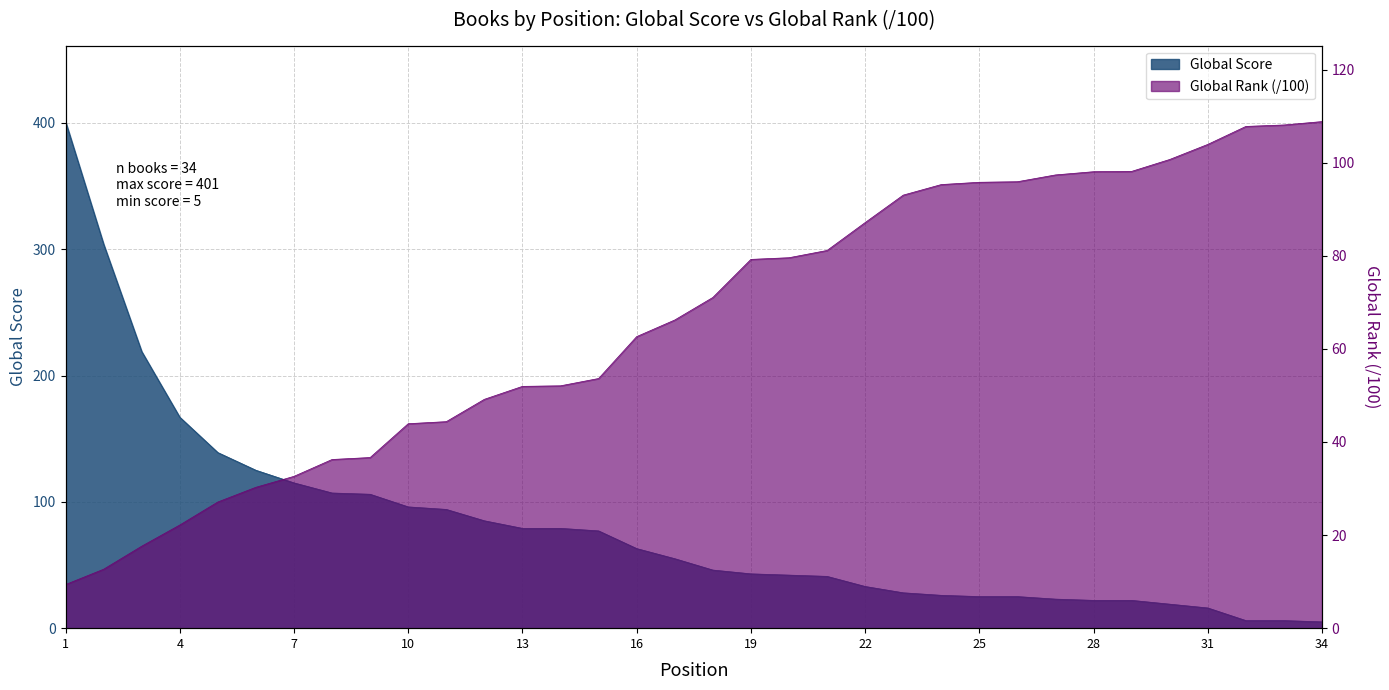

Reading left to right, list all the values displayed in this chart.

Global Score: 1=401.0	2=304.0	3=219.0	4=167.0	5=139.0	6=125.0	7=115.0	8=107.0	9=106.0	10=96.0	11=94.0	12=85.0	13=79.0	14=79.0	15=77.0	16=63.0	17=55.0	18=46.0	19=43.0	20=42.0	21=41.0	22=33.0	23=28.0	24=26.0	25=25.0	26=25.0	27=23.0	28=22.0	29=22.0	30=19.0	31=16.0	32=6.0	33=6.0	34=5.0
Global Rank (÷100): 1=9.4	2=12.7	3=17.6	4=22.2	5=27.1	6=30.3	7=32.6	8=36.2	9=36.7	10=43.9	11=44.4	12=49.2	13=52.0	14=52.1	15=53.6	16=62.6	17=66.2	18=71.0	19=79.2	20=79.6	21=81.2	22=87.1	23=93.0	24=95.3	25=95.8	26=95.9	27=97.4	28=98.1	29=98.1	30=100.7	31=103.9	32=107.8	33=108.1	34=108.8